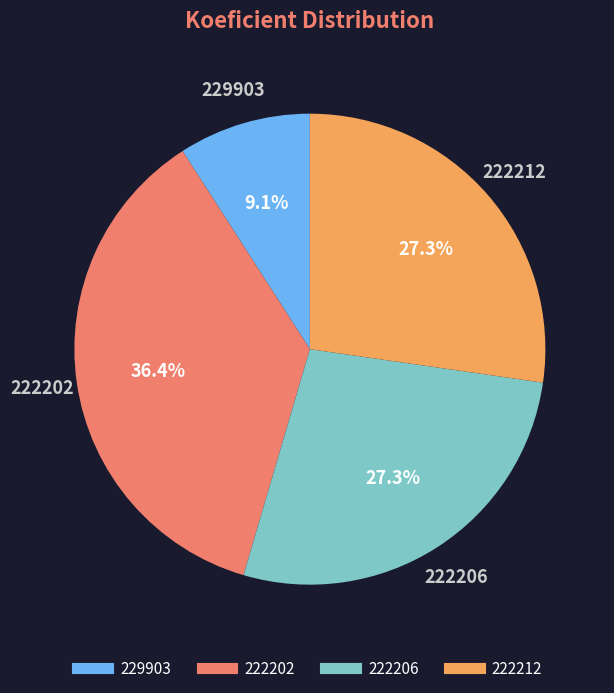

What is the total percentage of 229903 and 222206?

36.4%